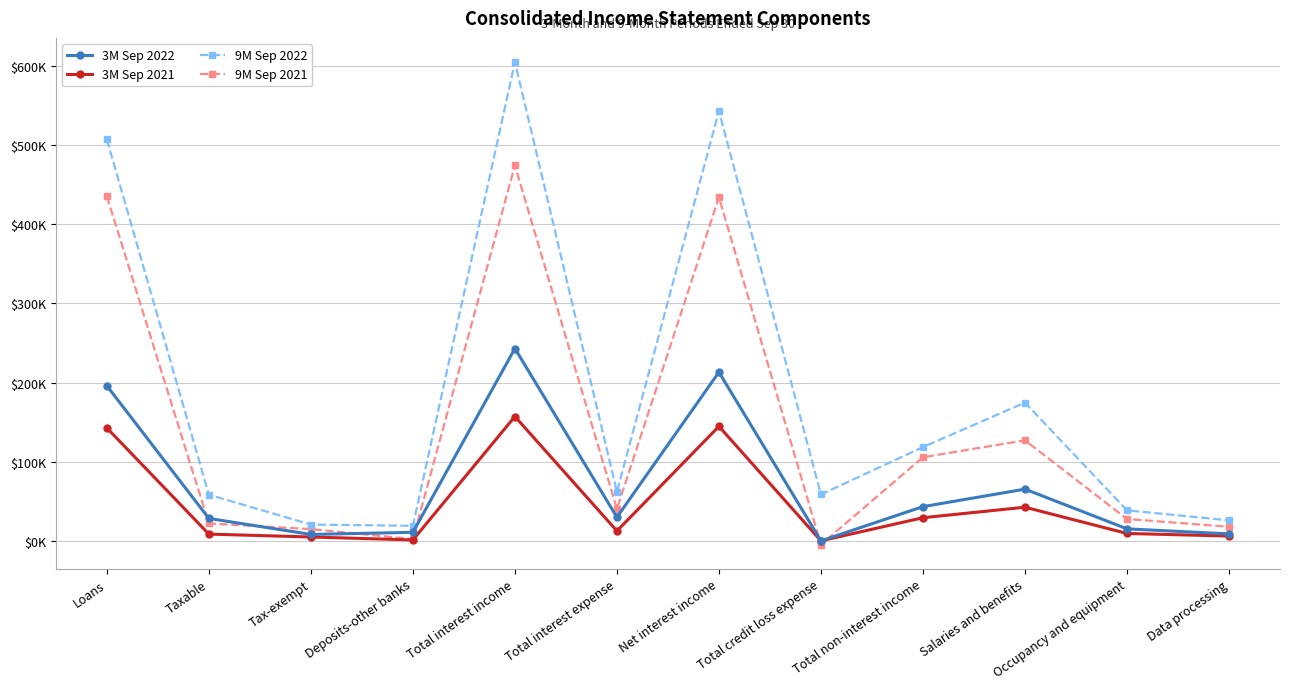

How many interior local valleys does the 9M Sep 2021 series have?

3